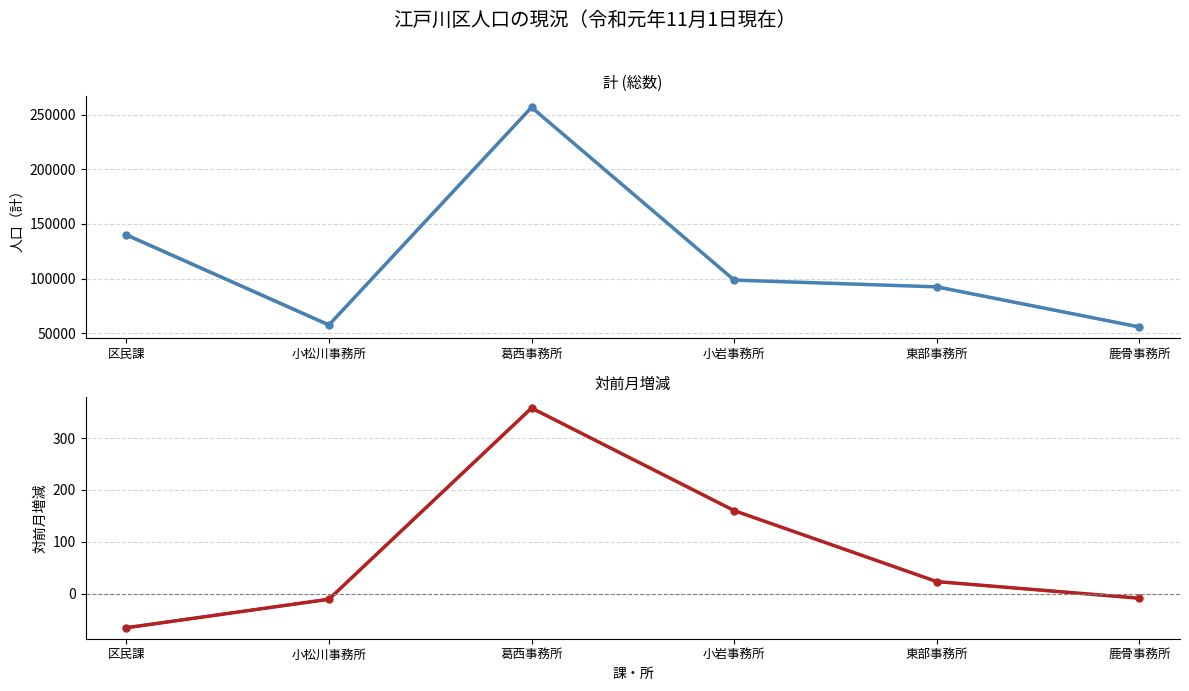

What is the difference between the highest and lowest values at 小岩事務所?

98382